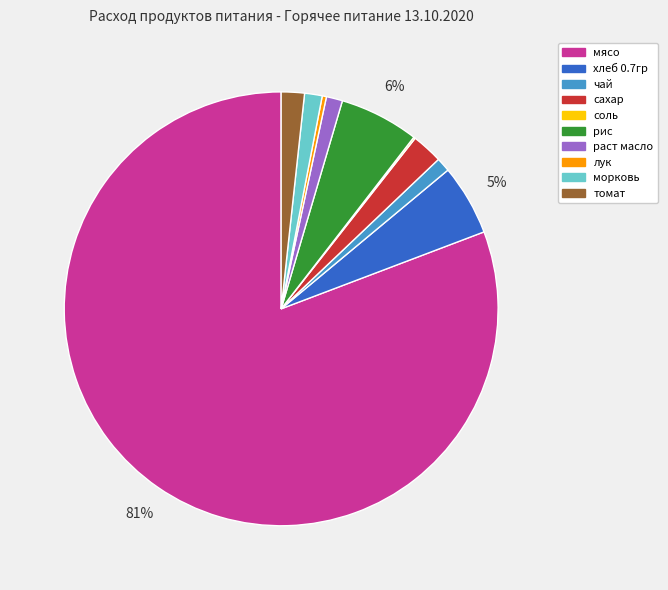

Which category has the biggest portion of the pie?

мясо